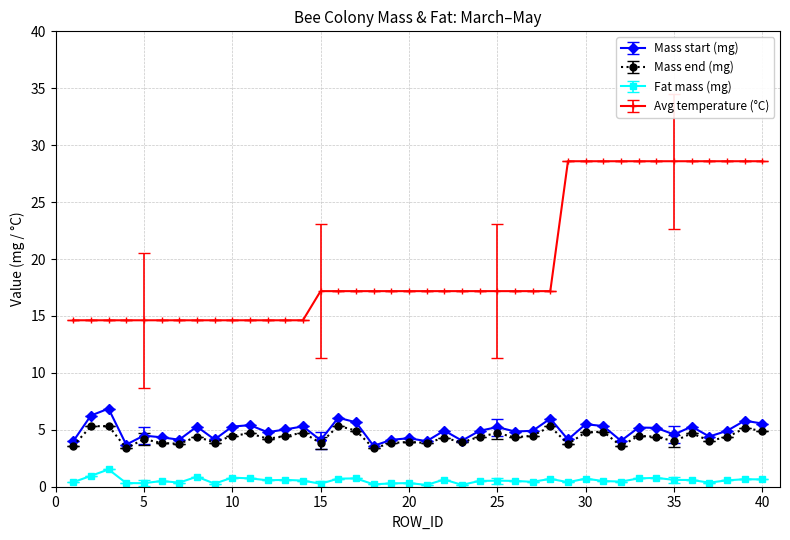

True or false: Mass start (mg) and Avg temperature (°C) intersect in this chart.

False